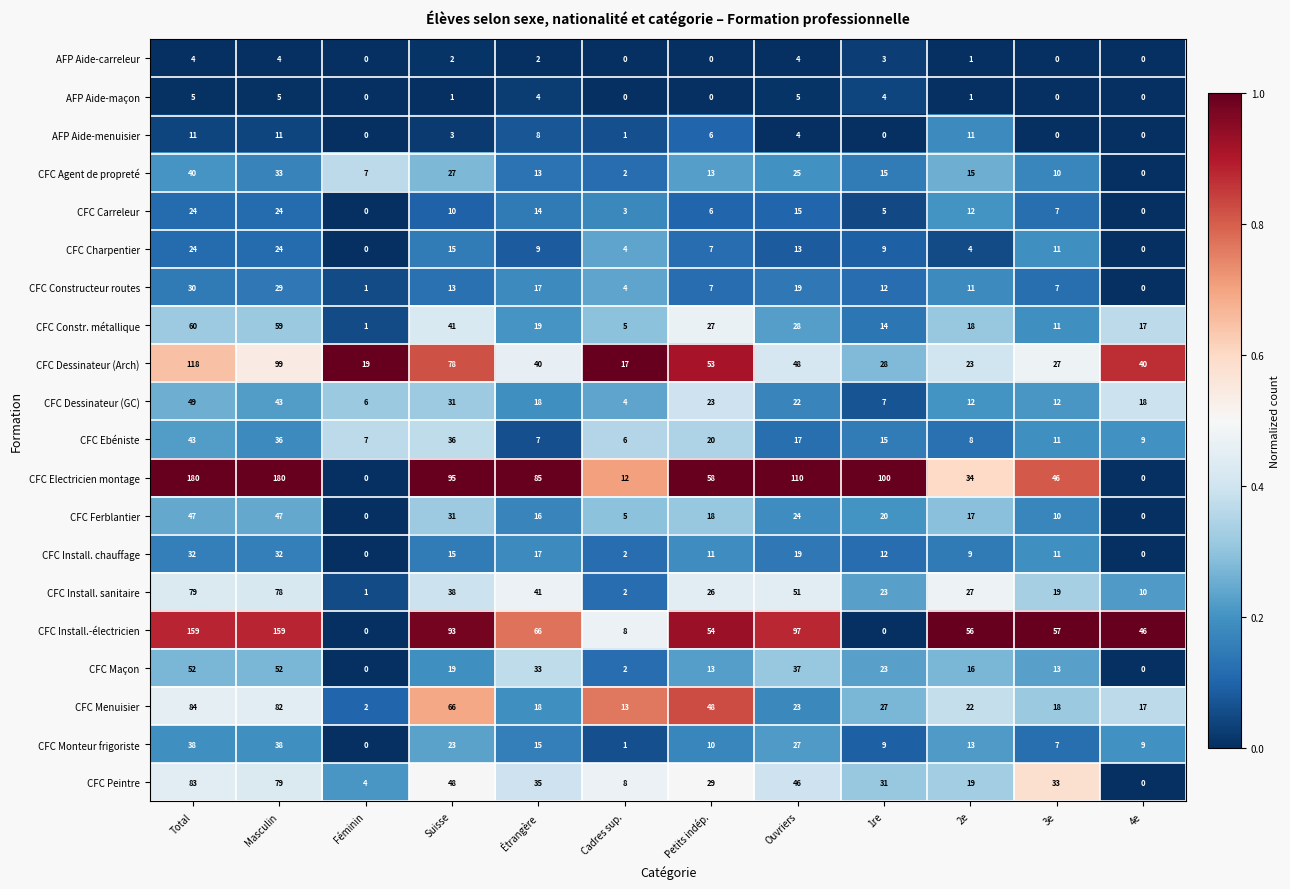

What value does the CFC Menuisier series have at 3e, to the nearest 5?

20